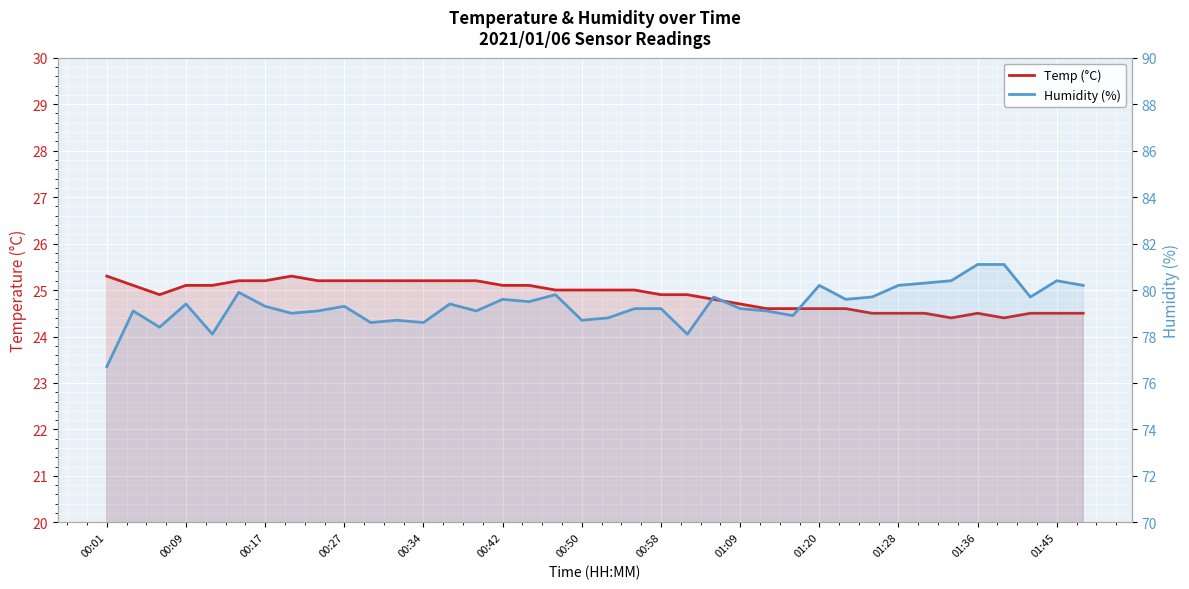

What is the difference between the maximum and second lowest values in the Temp (°C) series?

0.9